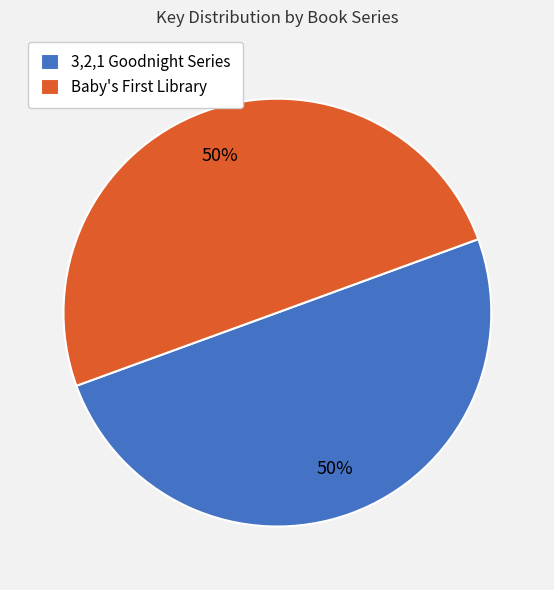

True or false: 3,2,1 Goodnight Series accounts for 56% of the total.

False